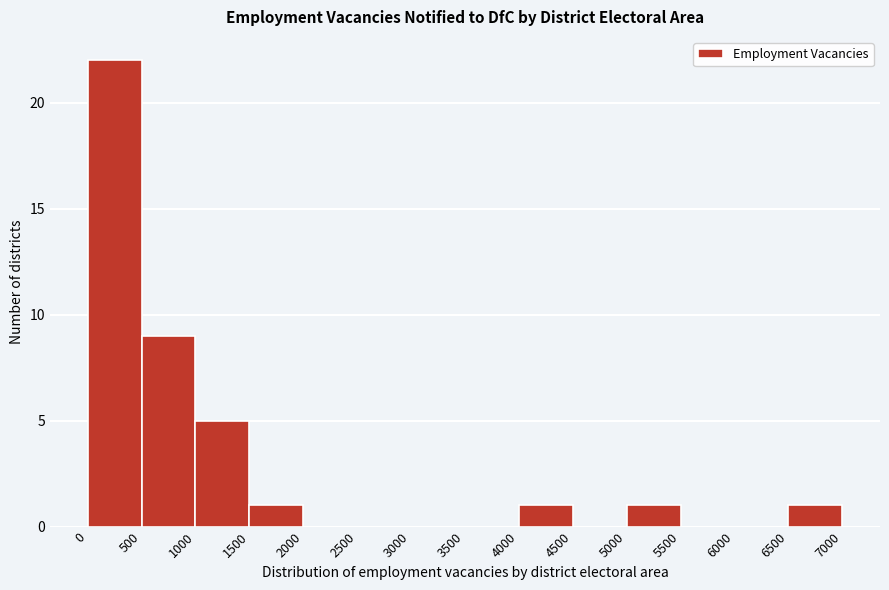

How tall is the bar that spans 1500 to 2000 on the x-axis? The values are not printed on the chart, so give them approximately, as read against the axis.

1